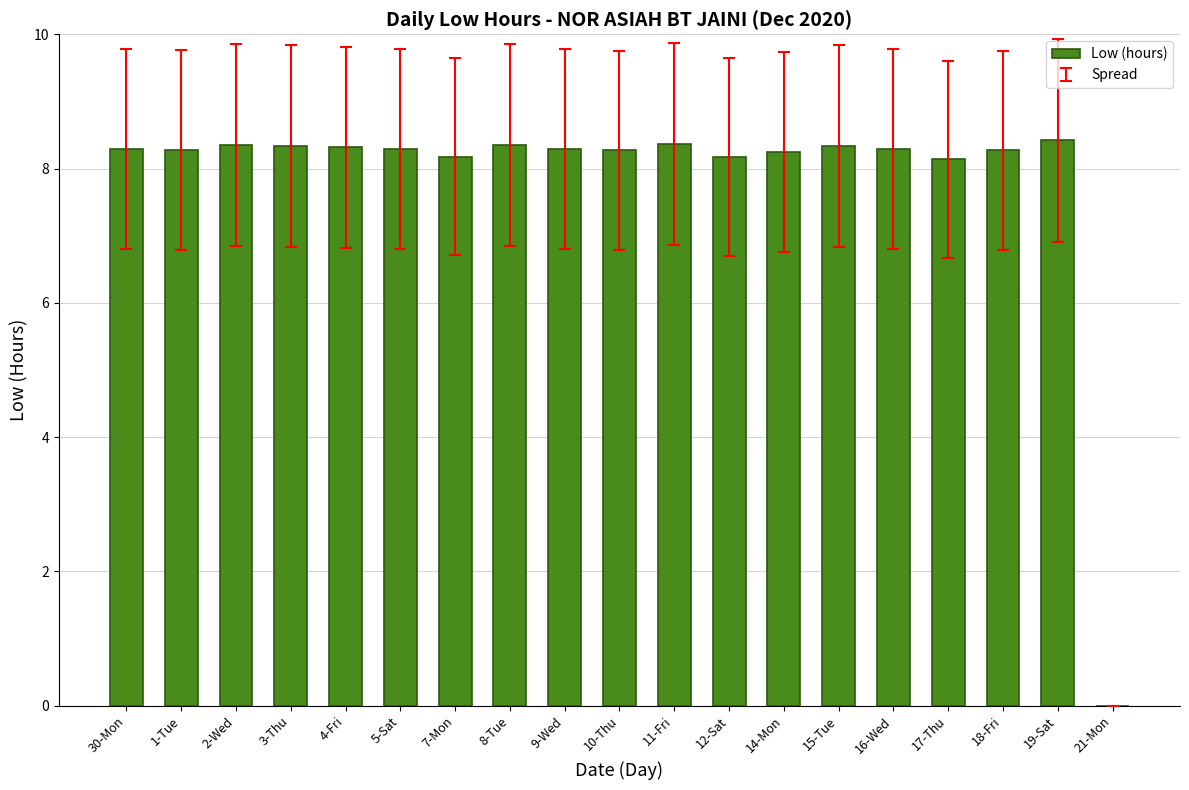

What value does the data have at 12-Sat?

8.2